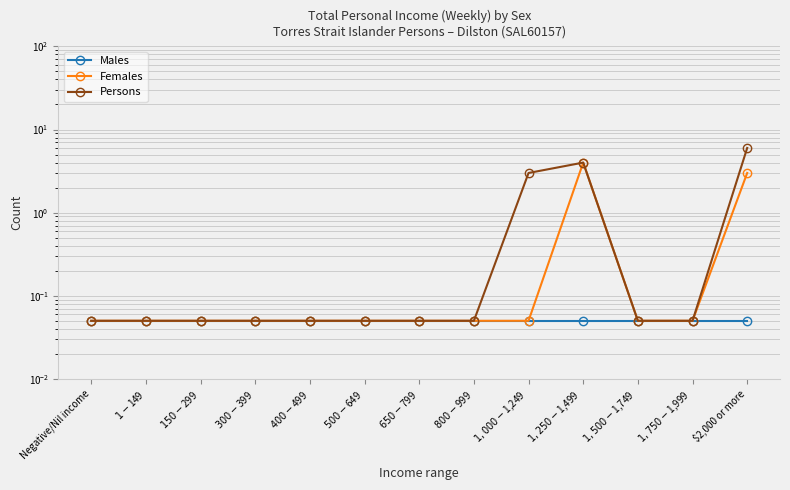

Reading left to right, extract all data points from this chart.

Males: 0.1	0.1	0.1	0.1	0.1	0.1	0.1	0.1	0.1	0.1	0.1	0.1	0.1
Females: 0.1	0.1	0.1	0.1	0.1	0.1	0.1	0.1	0.1	4.0	0.1	0.1	3.0
Persons: 0.1	0.1	0.1	0.1	0.1	0.1	0.1	0.1	3.0	4.0	0.1	0.1	6.0